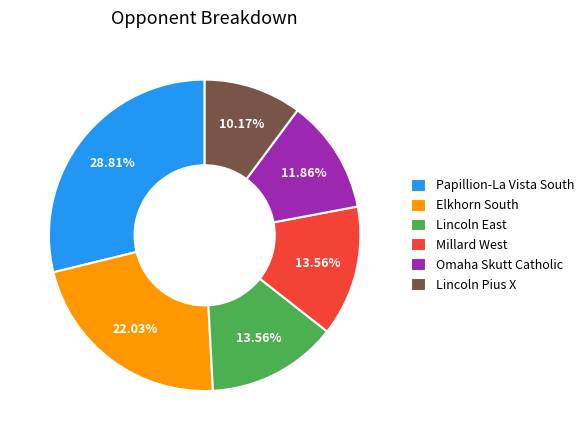

Does any single category account for the majority?

No